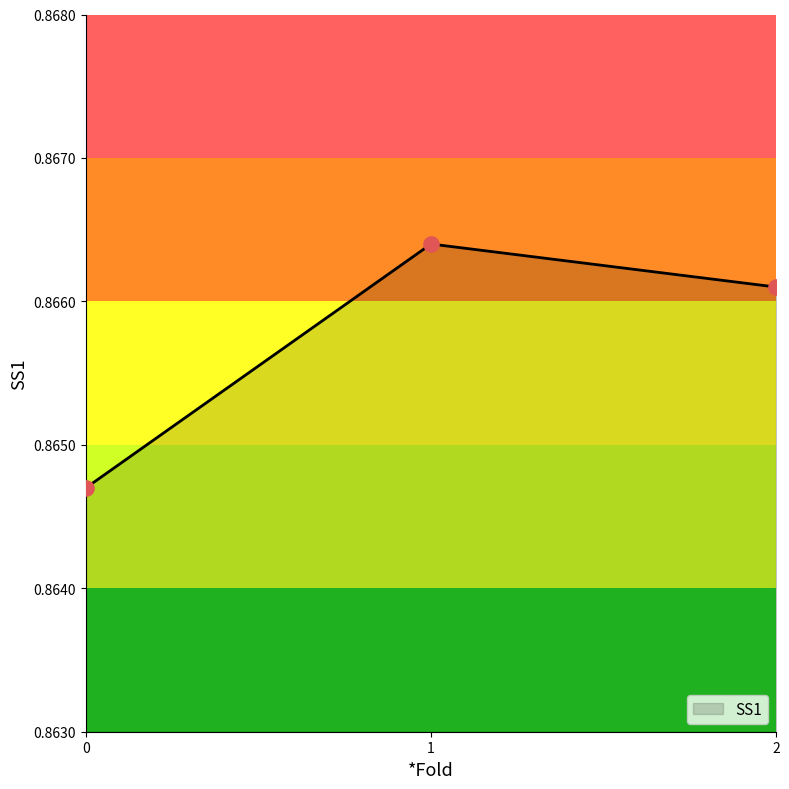

Which has a higher value, 0 or 2?

2